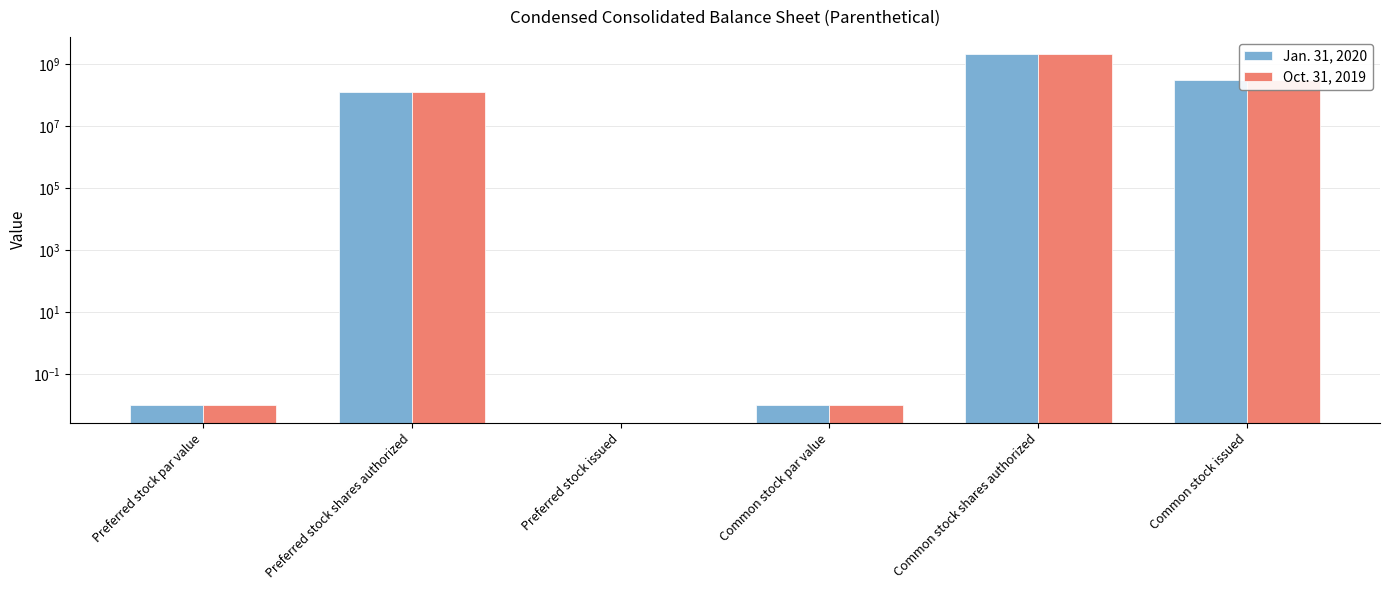

Does the chart contain stacked bars?

No